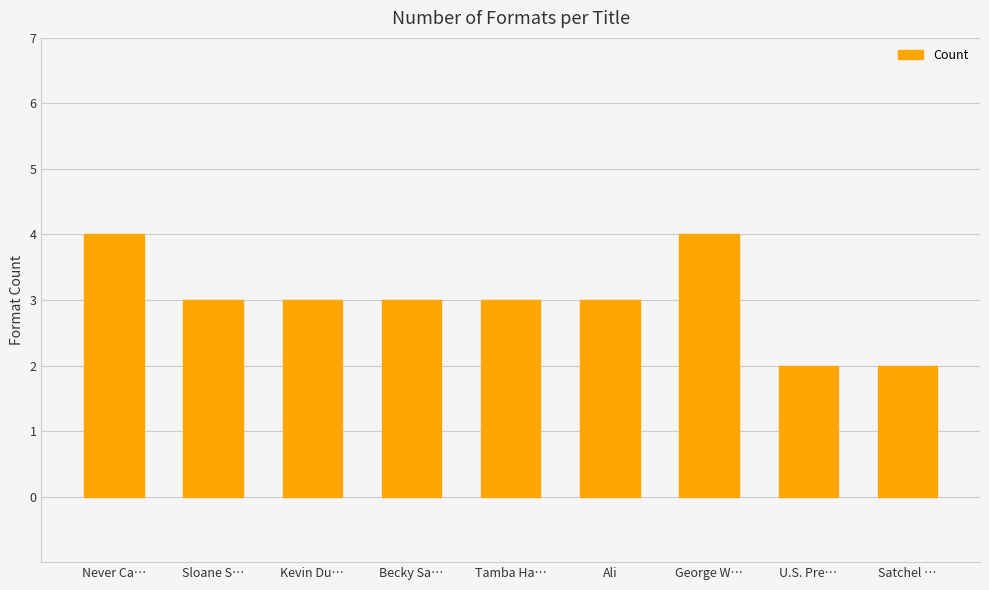

What is the maximum value shown in the chart?

4